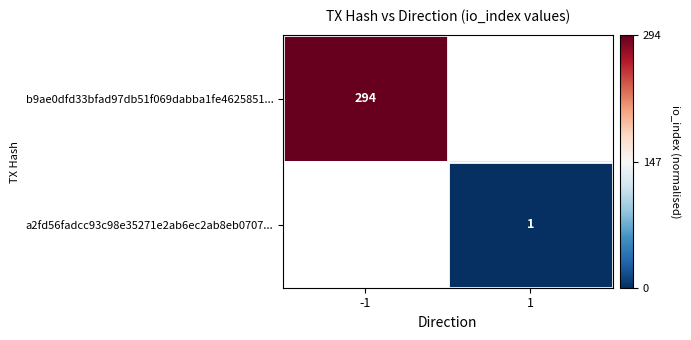

The a2fd56fadcc93c98e35271e2ab6ec2ab8eb0707... series shows 0 at 1. True or false?

False